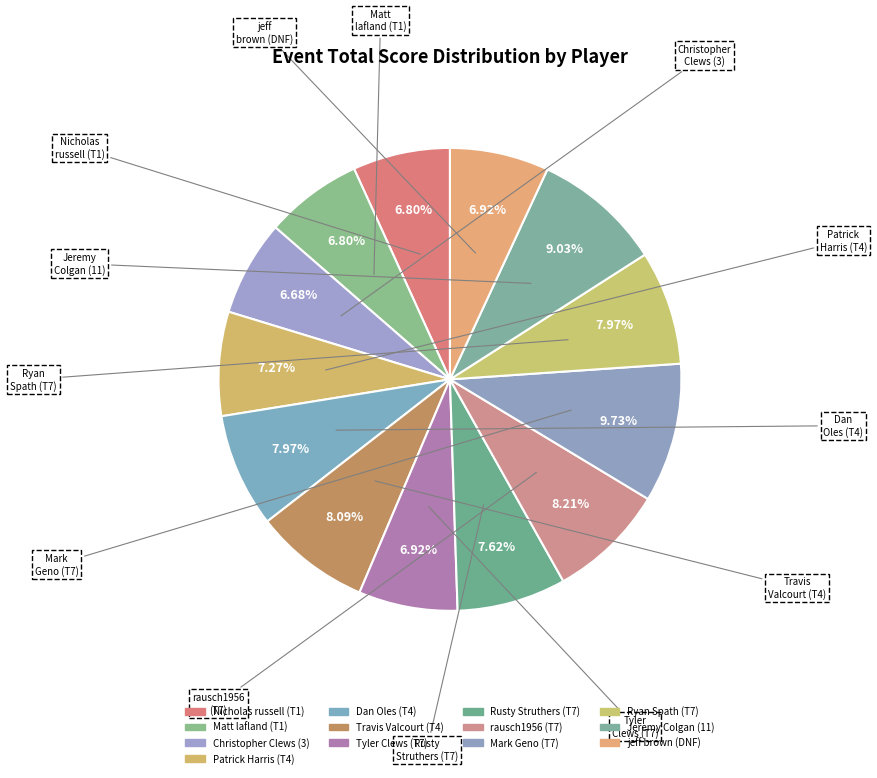

To the nearest percent, what is the combined percentage of Dan Oles (T4) and Matt lafland (T1)?

15%